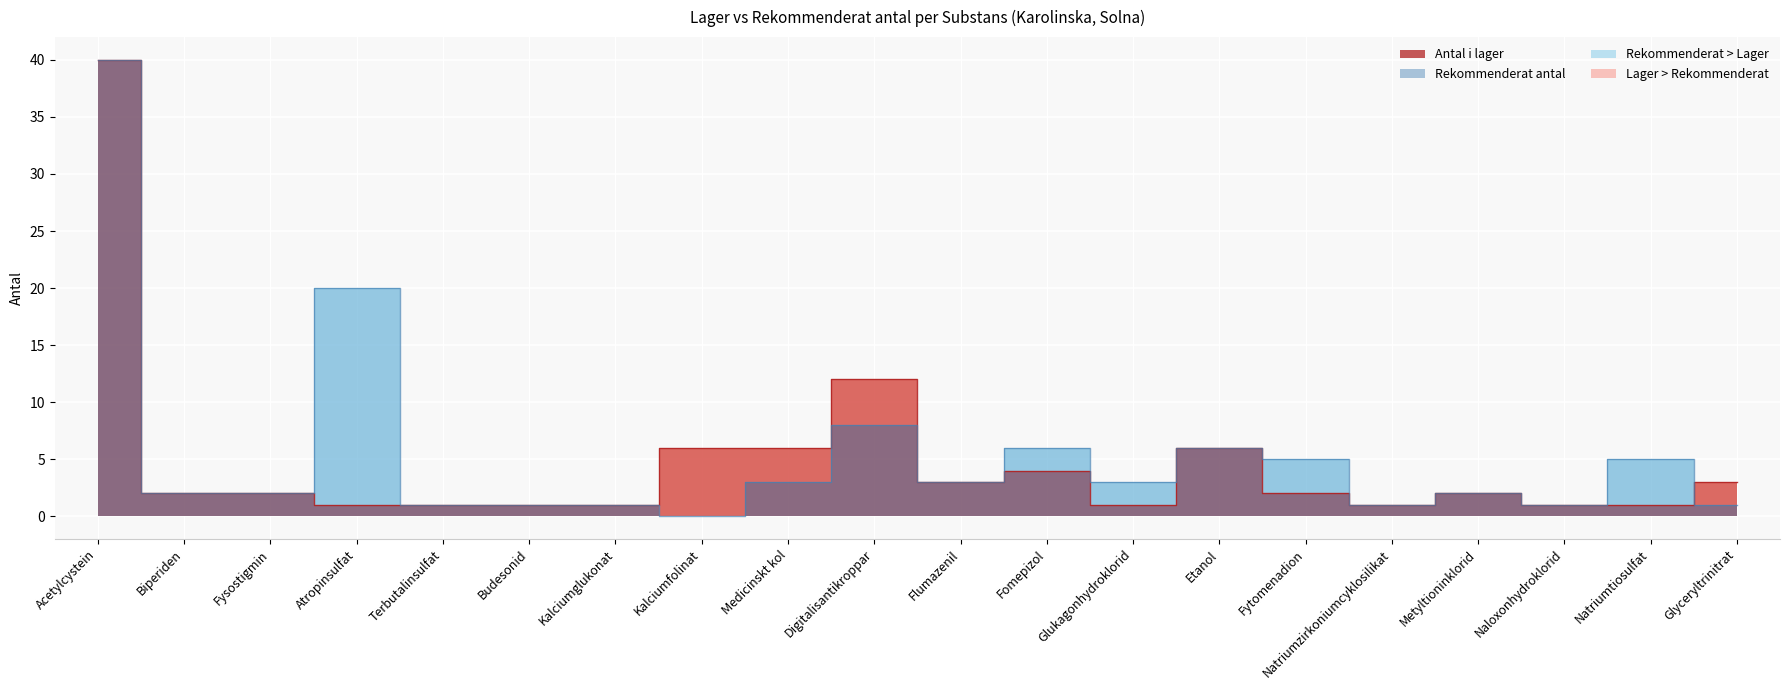

What is the difference between the highest and lowest values at Digitalisantikroppar?

4